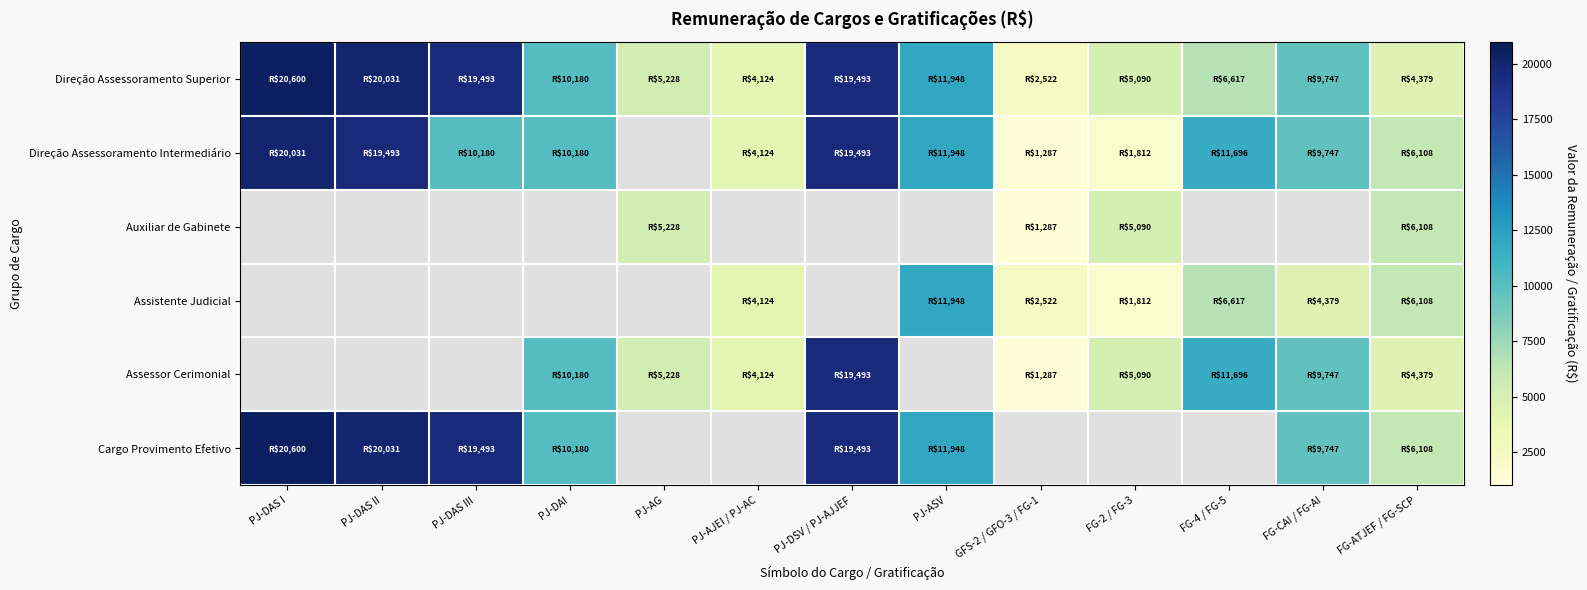

At how many categories does at least one series exceed 20485?

1